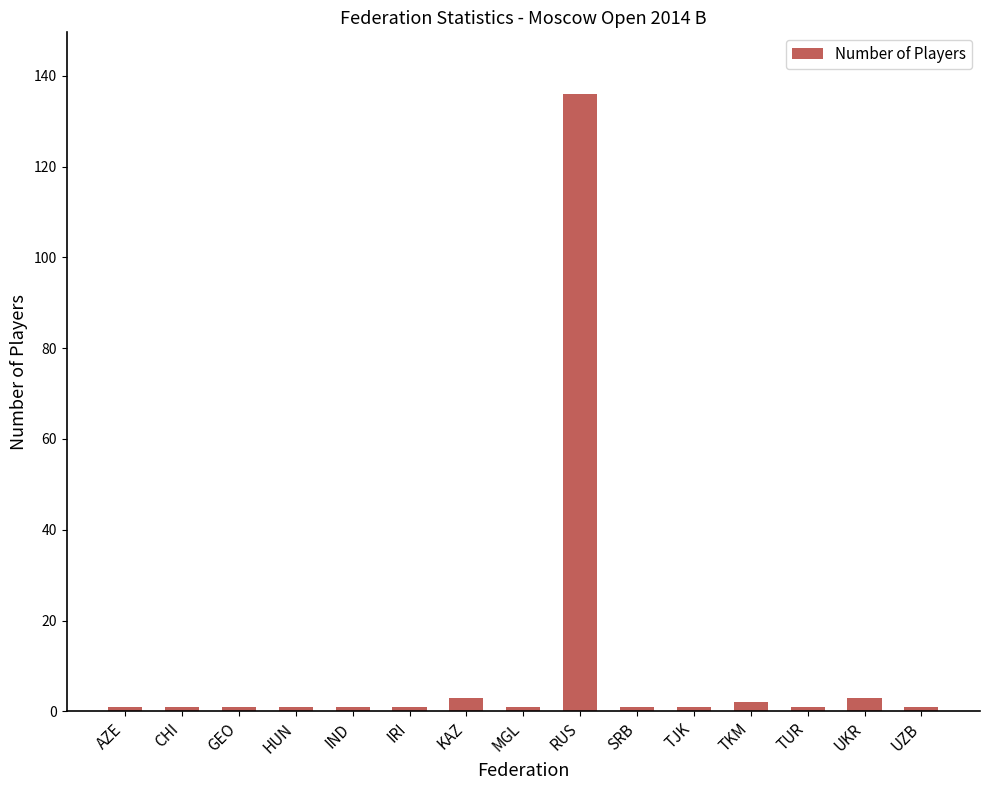

What is the label of the 1st bar from the left?

AZE